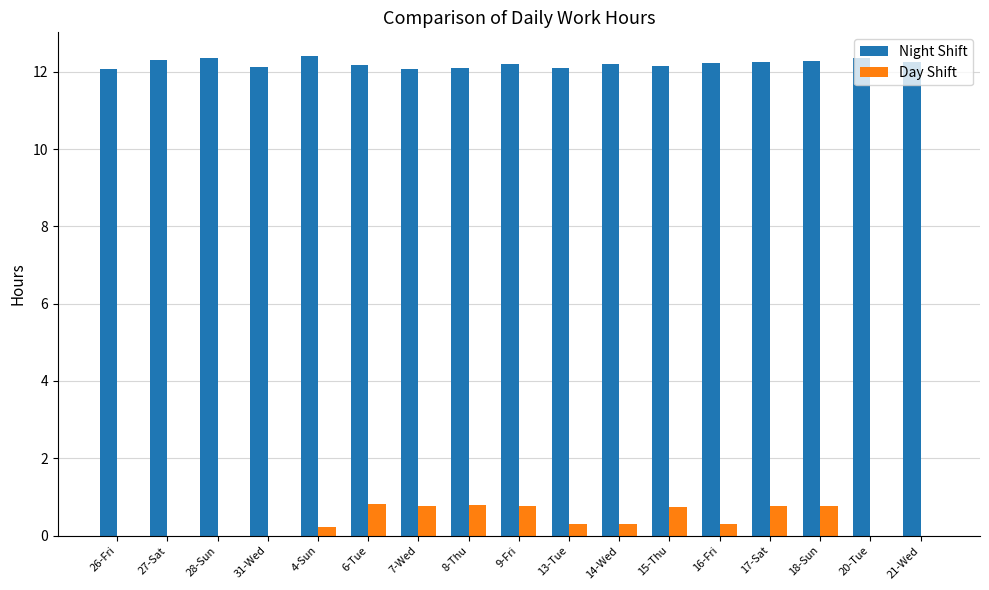

Is the value of Night Shift at 4-Sun greater than the value of Day Shift at 16-Fri?

Yes